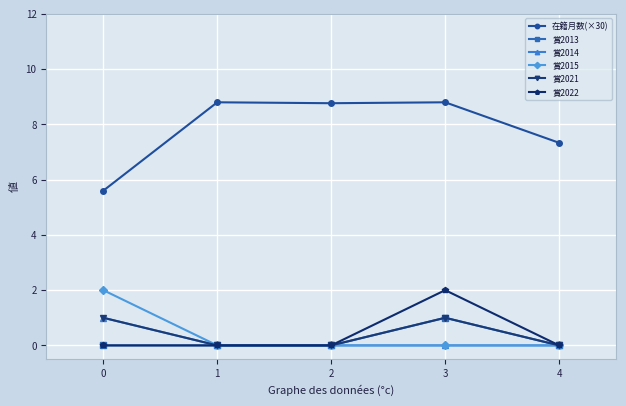

True or false: 賞2021 has a value of 0.4 at 2.

False